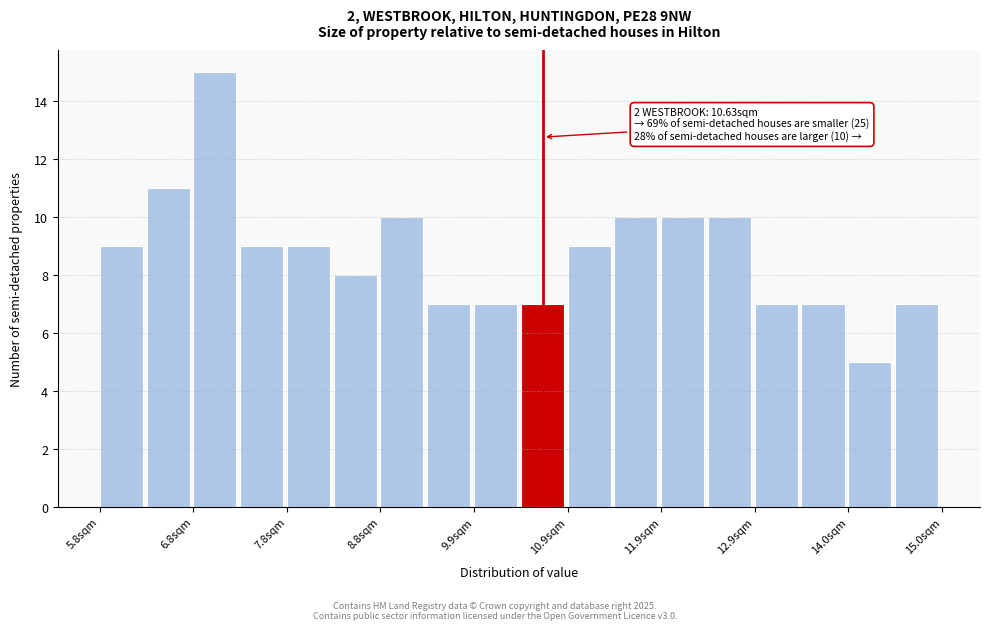

Around what value on the x-axis is the tallest bar? Give the approximate position of its centre, as read against the axis.

7.0